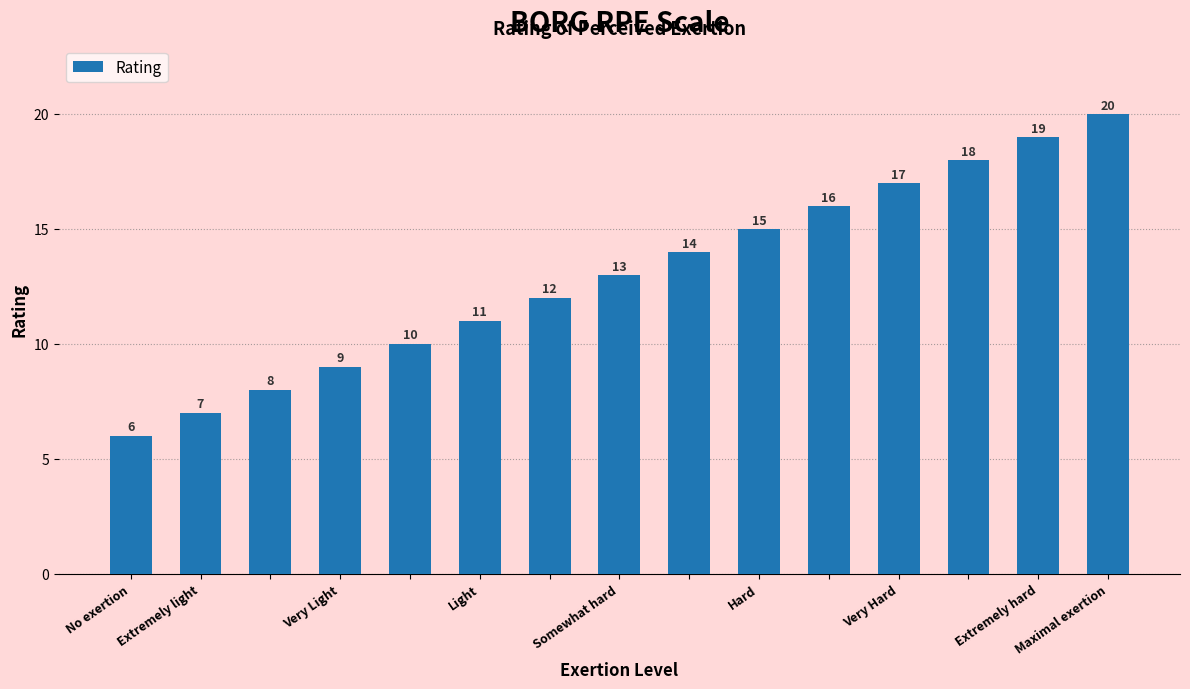

What is the smallest value displayed?

6